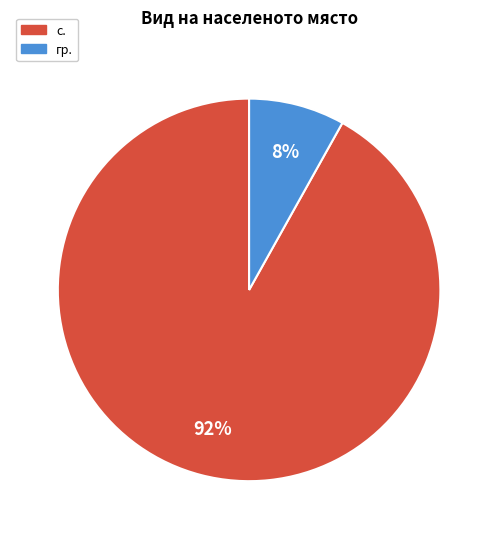

To the nearest percent, what is the difference between the largest and smallest slice percentages?

84%